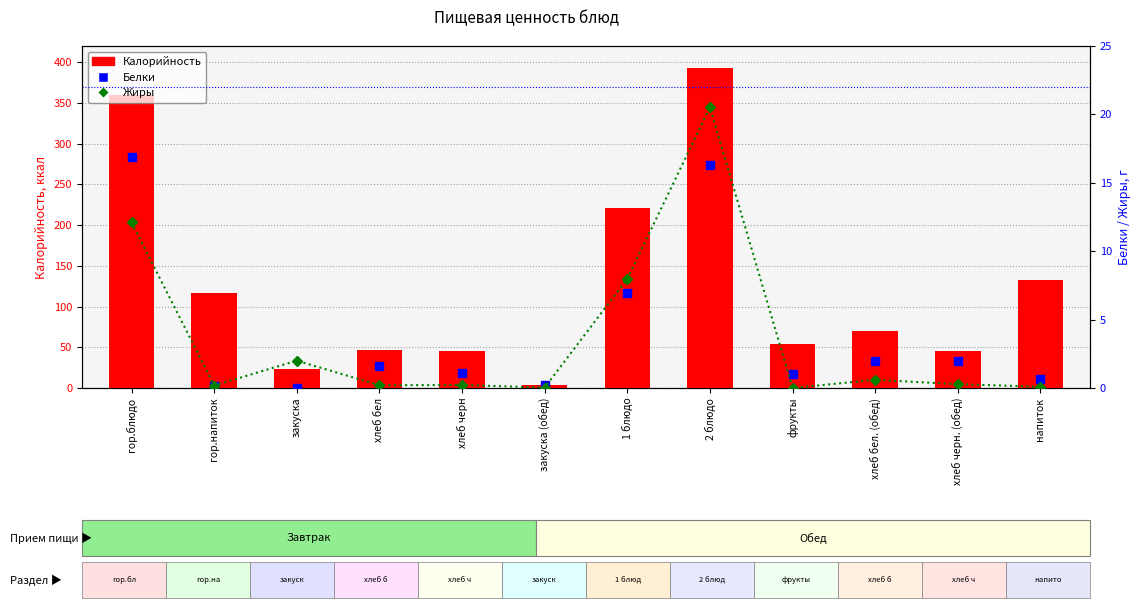

What is the highest value of the Белки series?

16.9